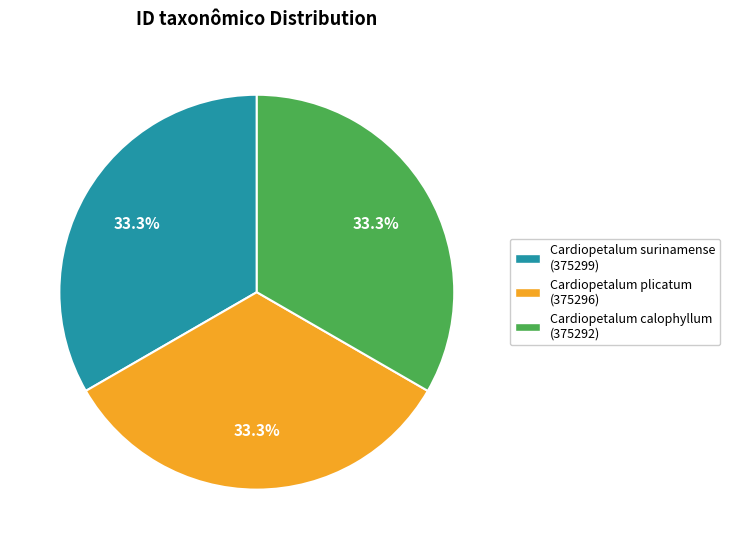

Is Cardiopetalum surinamense (375299) the majority of the pie?

No